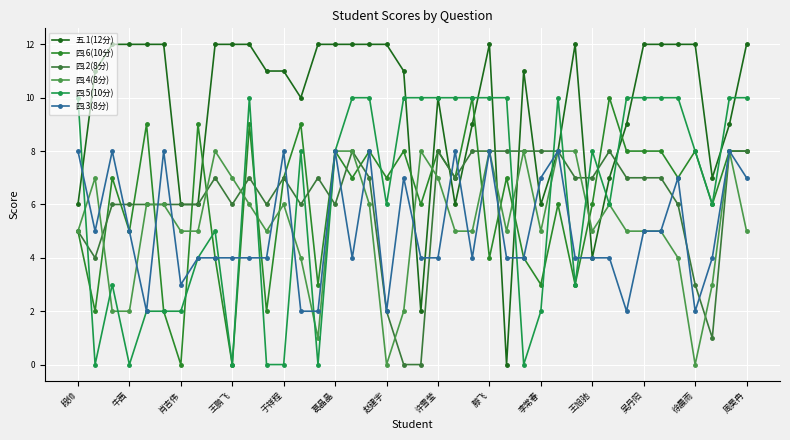

At which label is 五.1(12分) closest to 6?

段帅